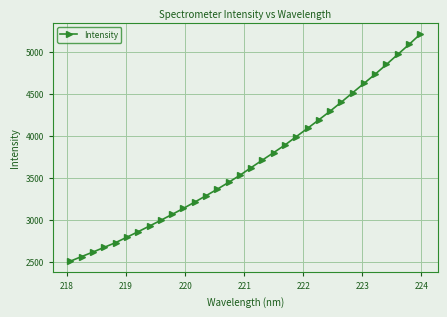

What is the smallest value displayed?

2509.6